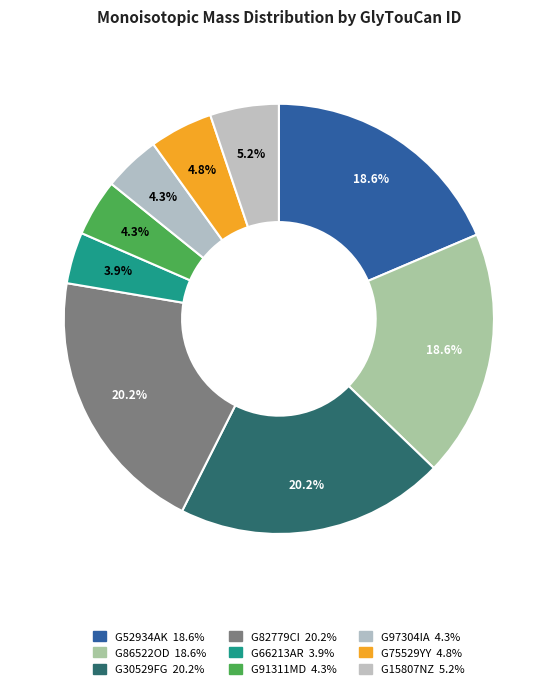

How many segments does this pie chart have?

9